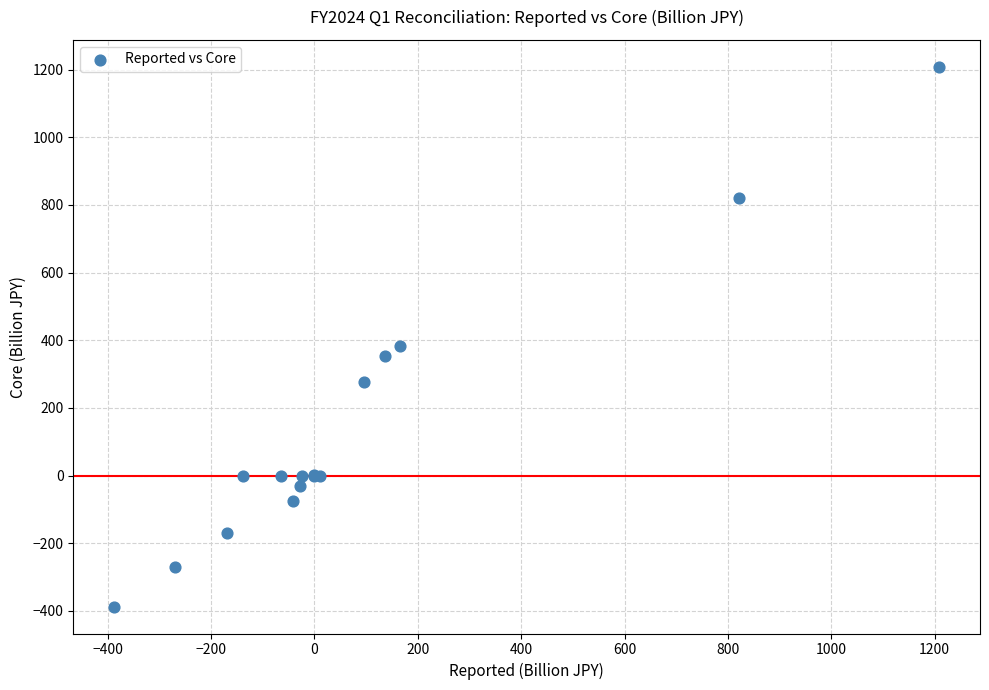

What Y value in the scatter plot is closest to 410?

382.3